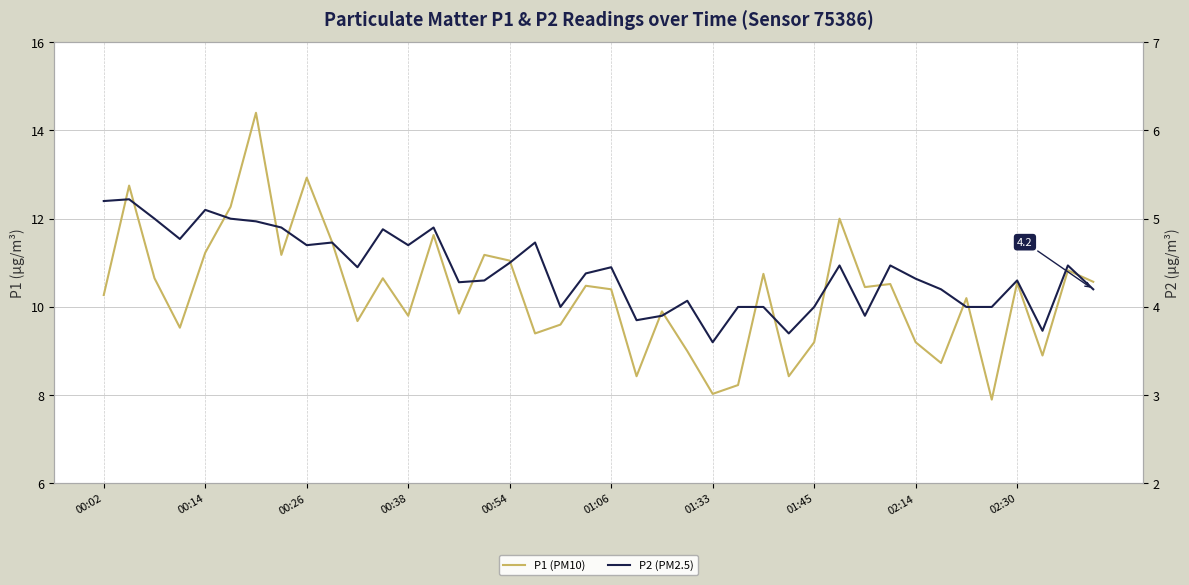

What is the greatest value displayed?

14.4